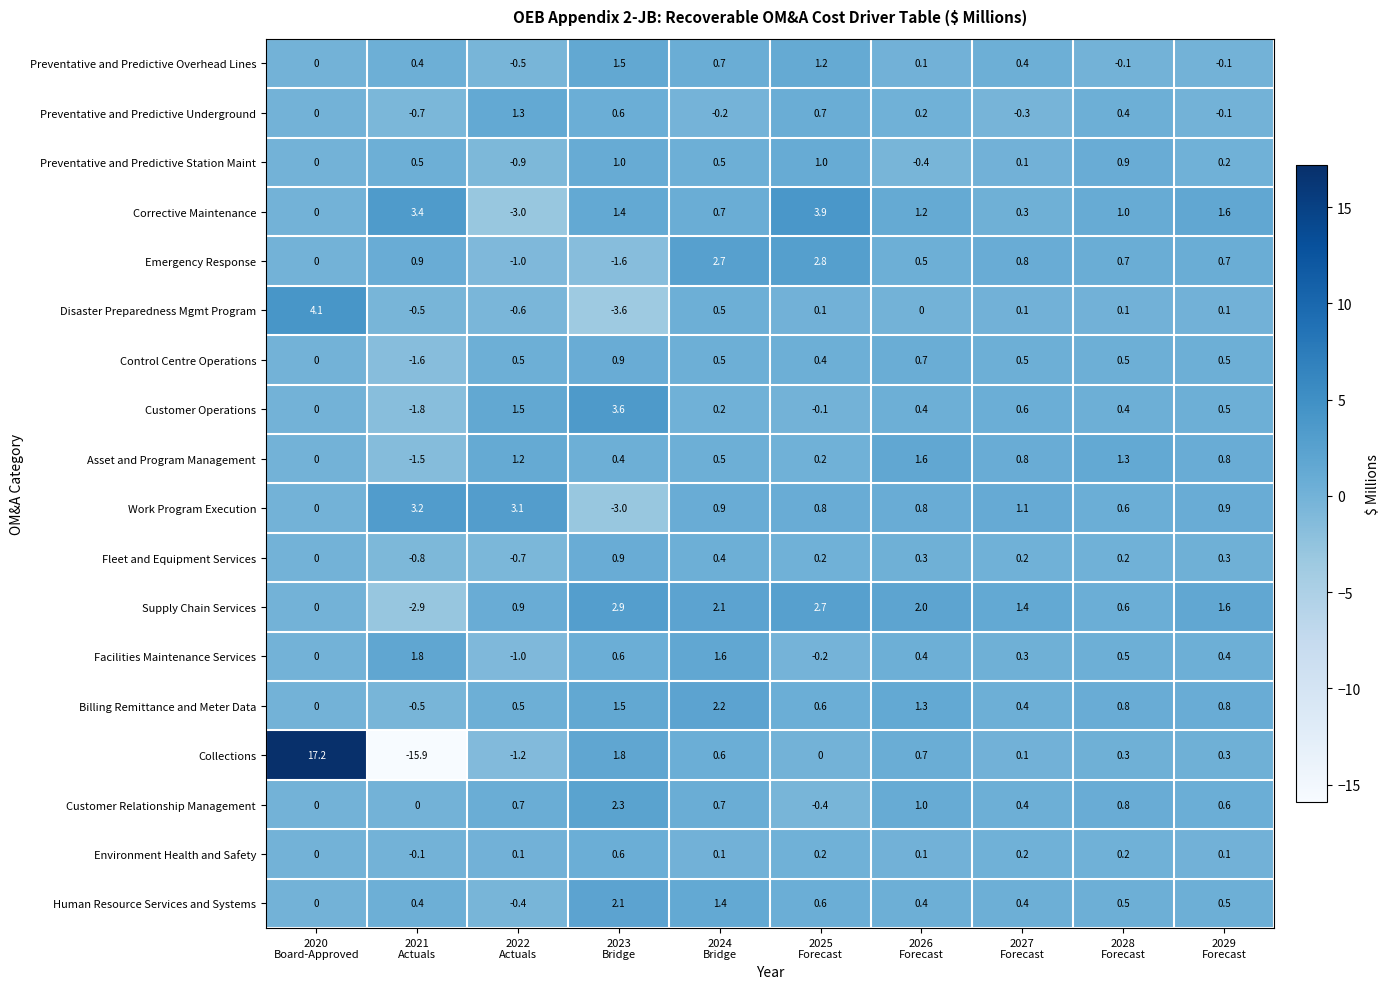

Which series has the largest range (max minus min)?

Collections